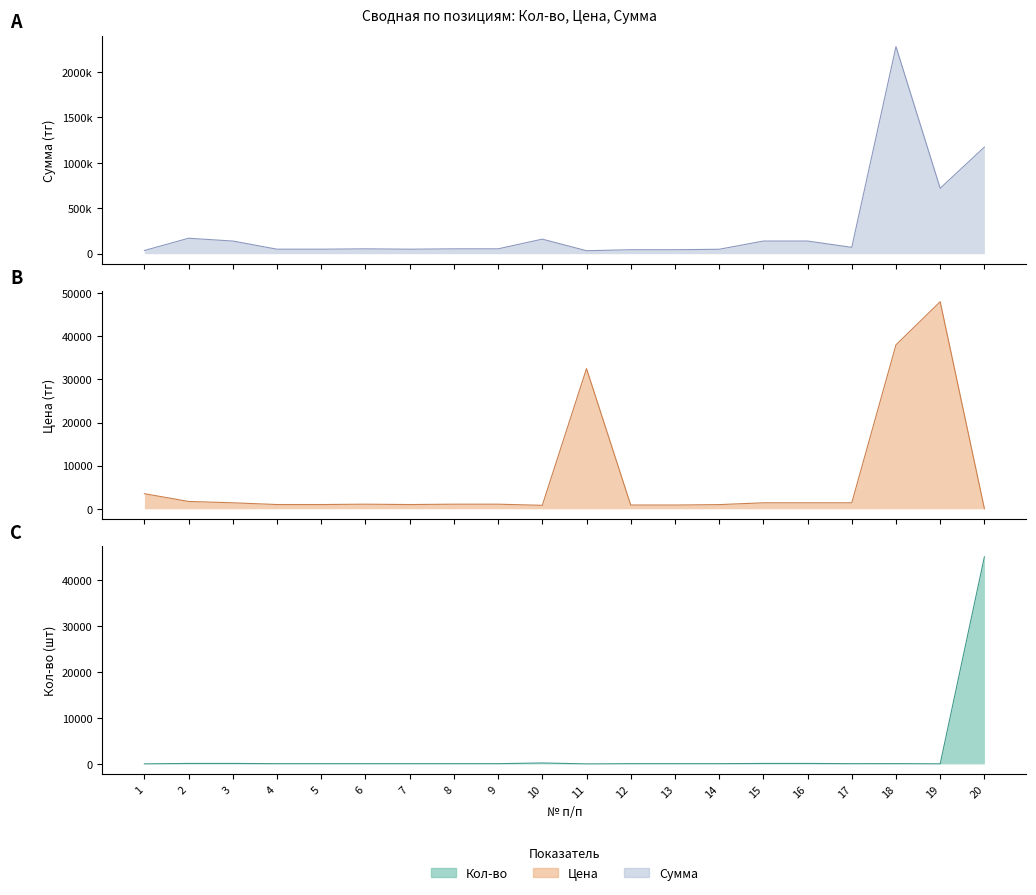

True or false: Сумма and Цена intersect in this chart.

False